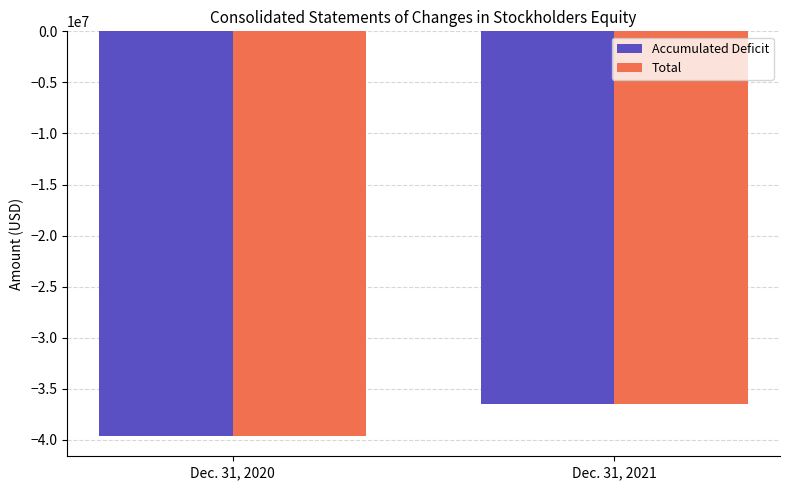

What is the maximum value shown in the chart?

-36436777